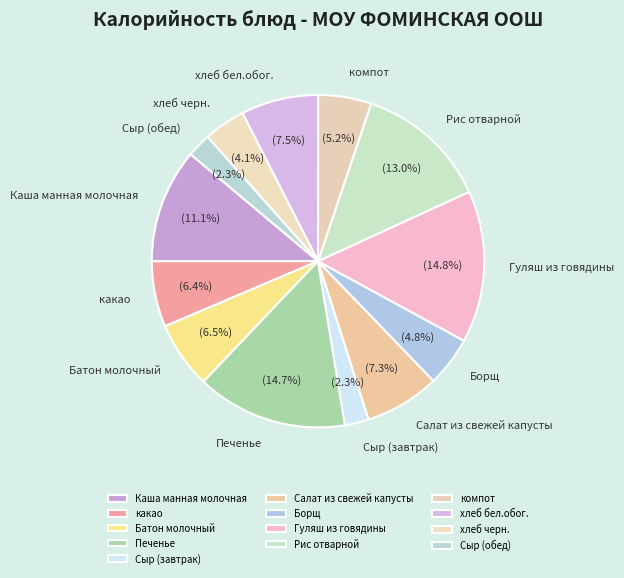

To the nearest percent, what is the difference between the largest and smallest slice percentages?

12%